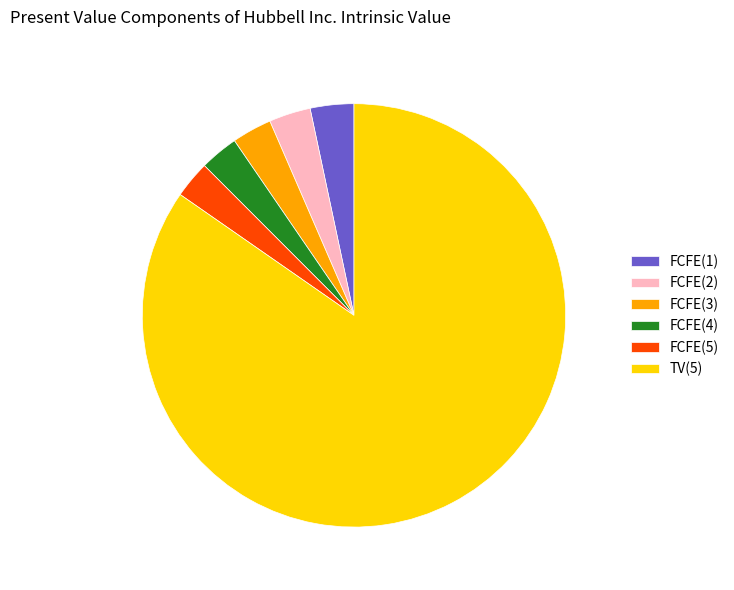

Do FCFE(2) and FCFE(5) together represent more than half of the pie?

No